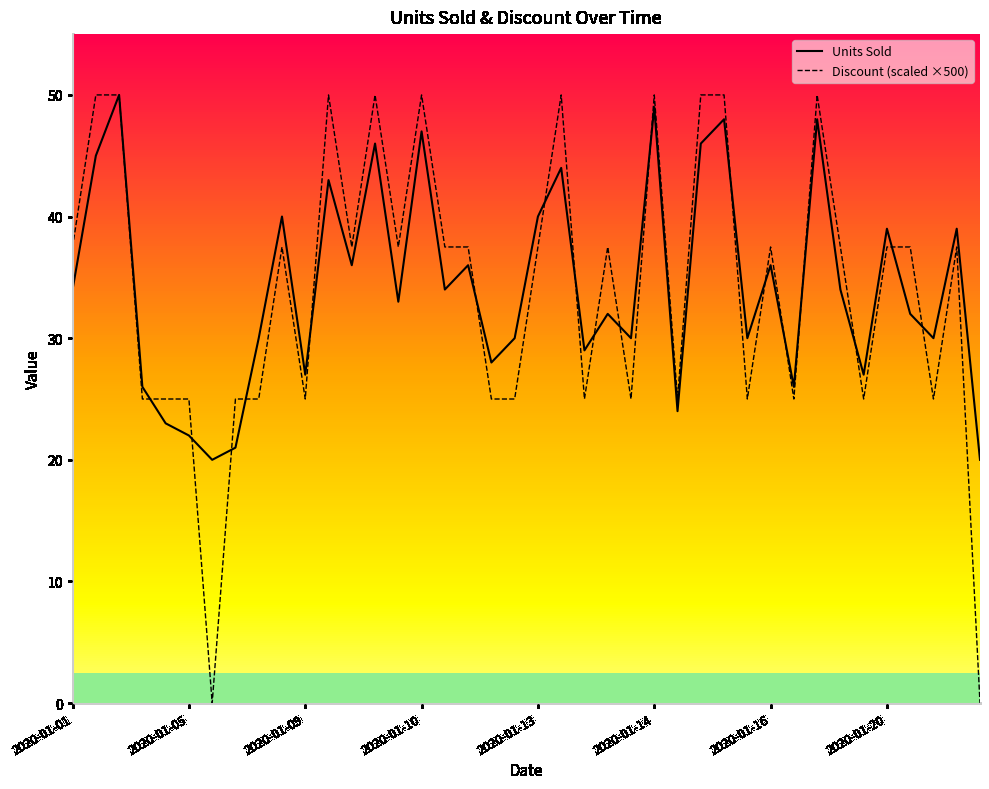

What is the maximum value for Discount (scaled ×500)?

50.0